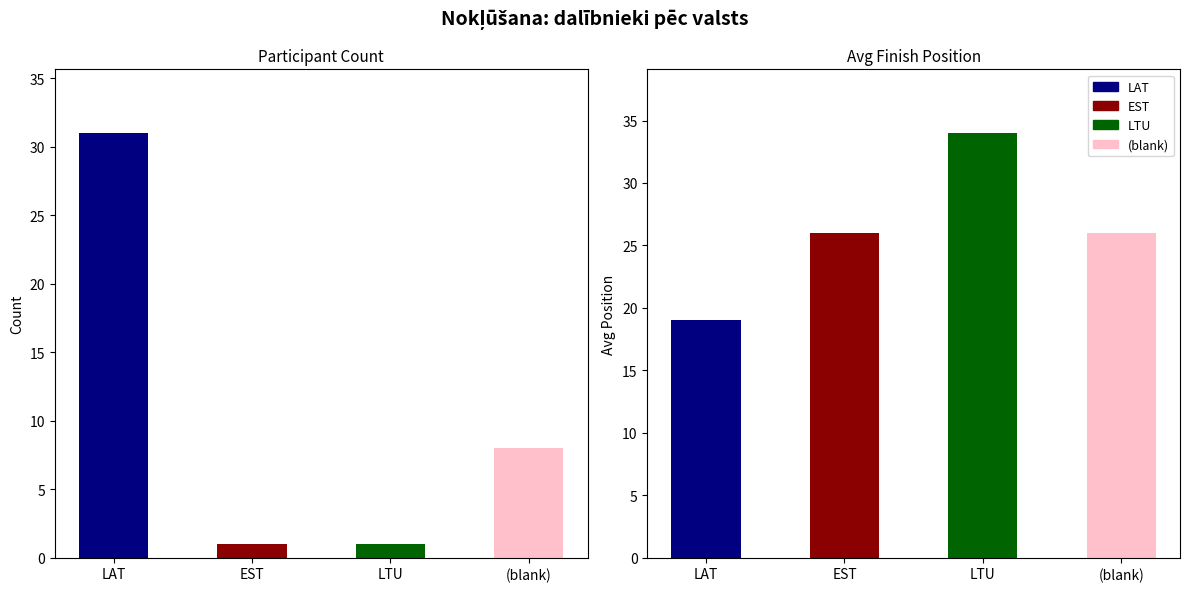

List the series in order of their peak value, highest first.

Avg Finish Position, Participant Count